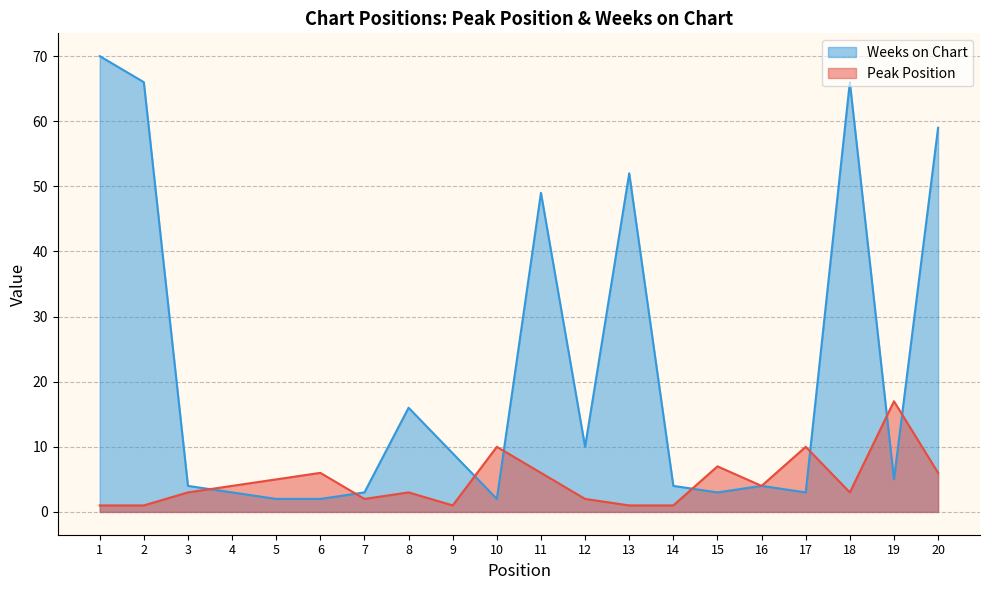

Between 18 and 20, which series saw the biggest shift?

Weeks on Chart